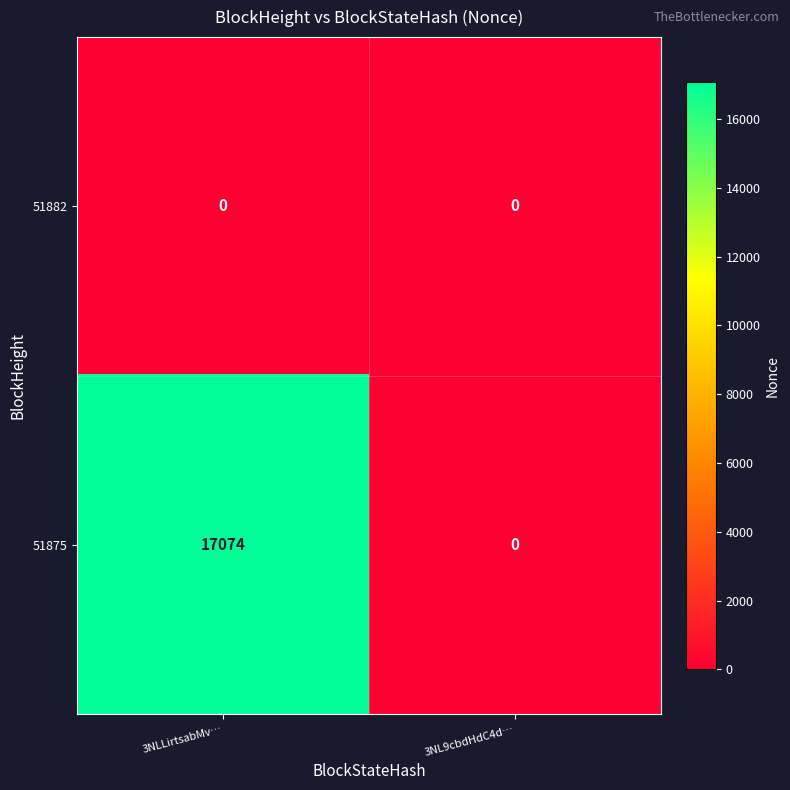

What is the sum of the 51875 values at 3NL9cbdHdC4d… and 3NLLirtsabMv…?

17074